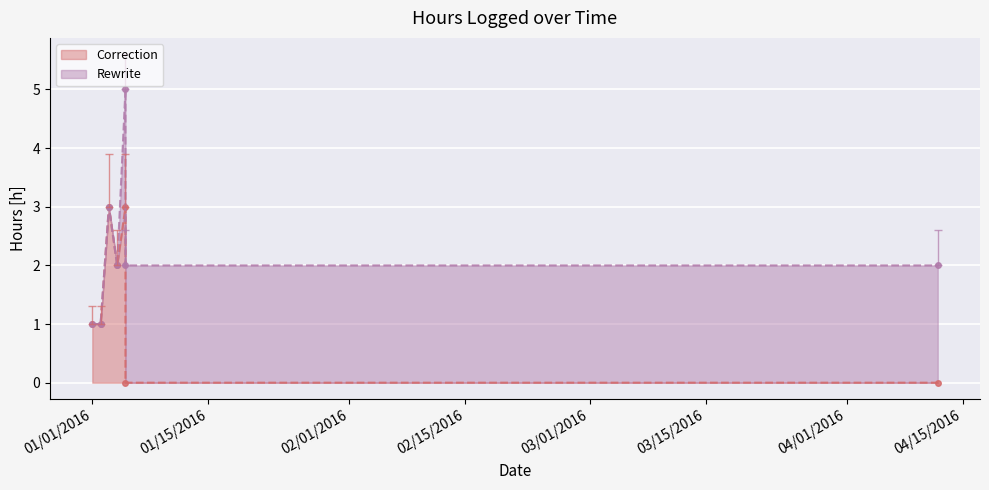

How many points are higher than both their immediate neighbors (excluding endpoints)?

2